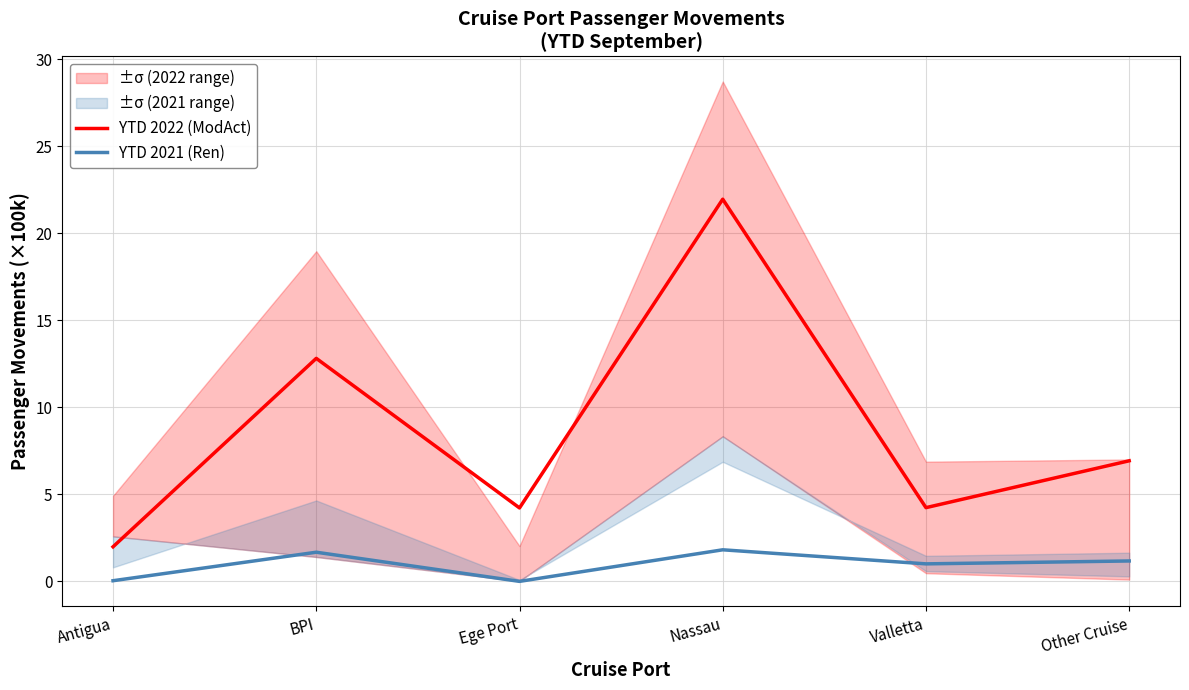

What is the sum of the YTD 2022 (ModAct) values at Valletta and BPI?

17.1